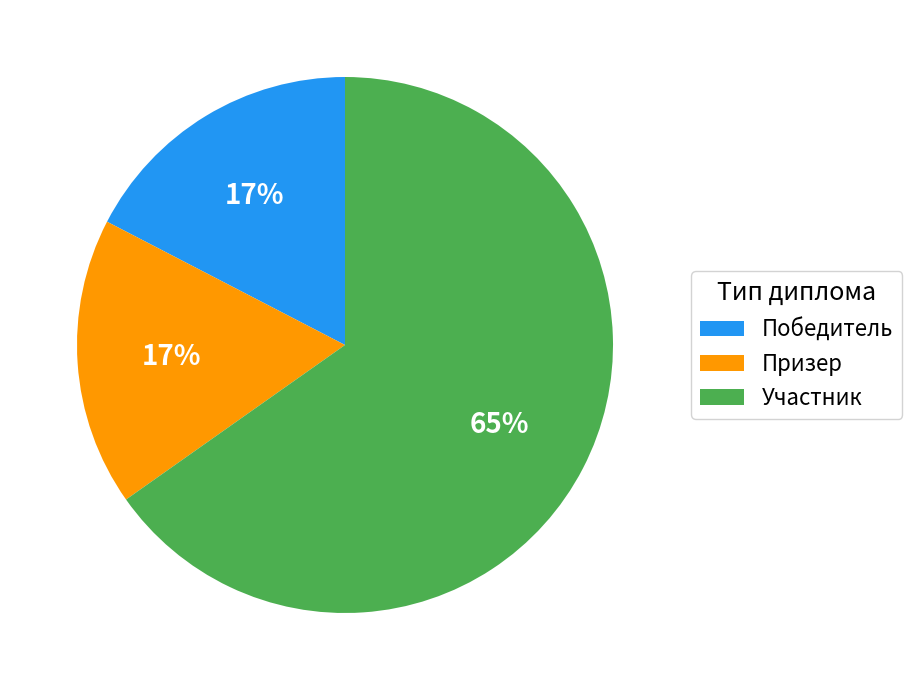

Approximately how many times larger is the value at Призер compared to Участник?

0.3